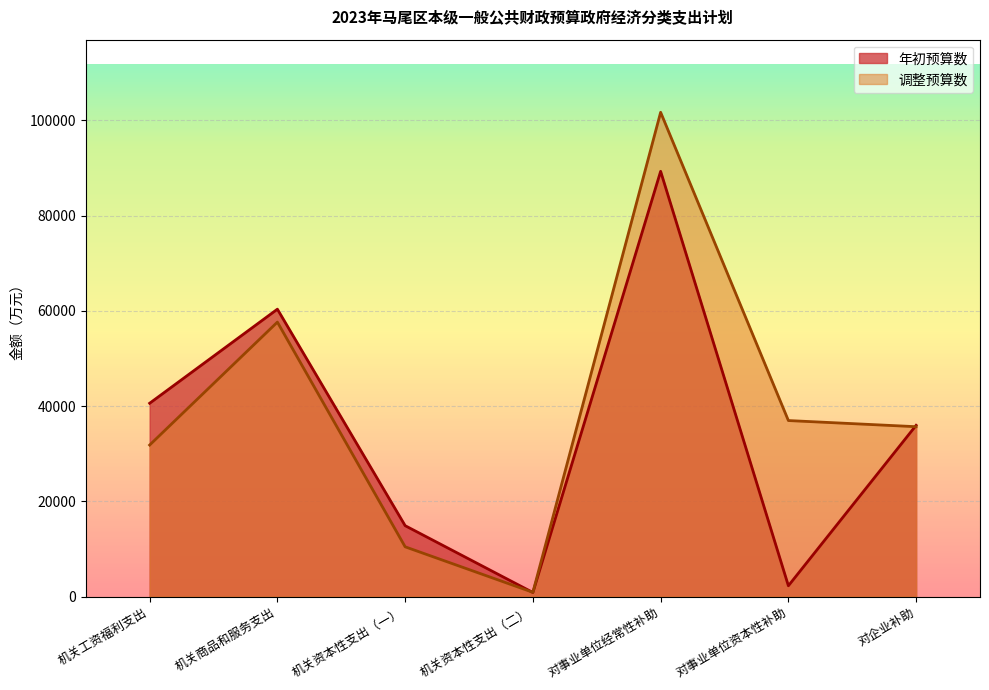

What is the difference between the highest and lowest values at 机关资本性支出（一）?

4441